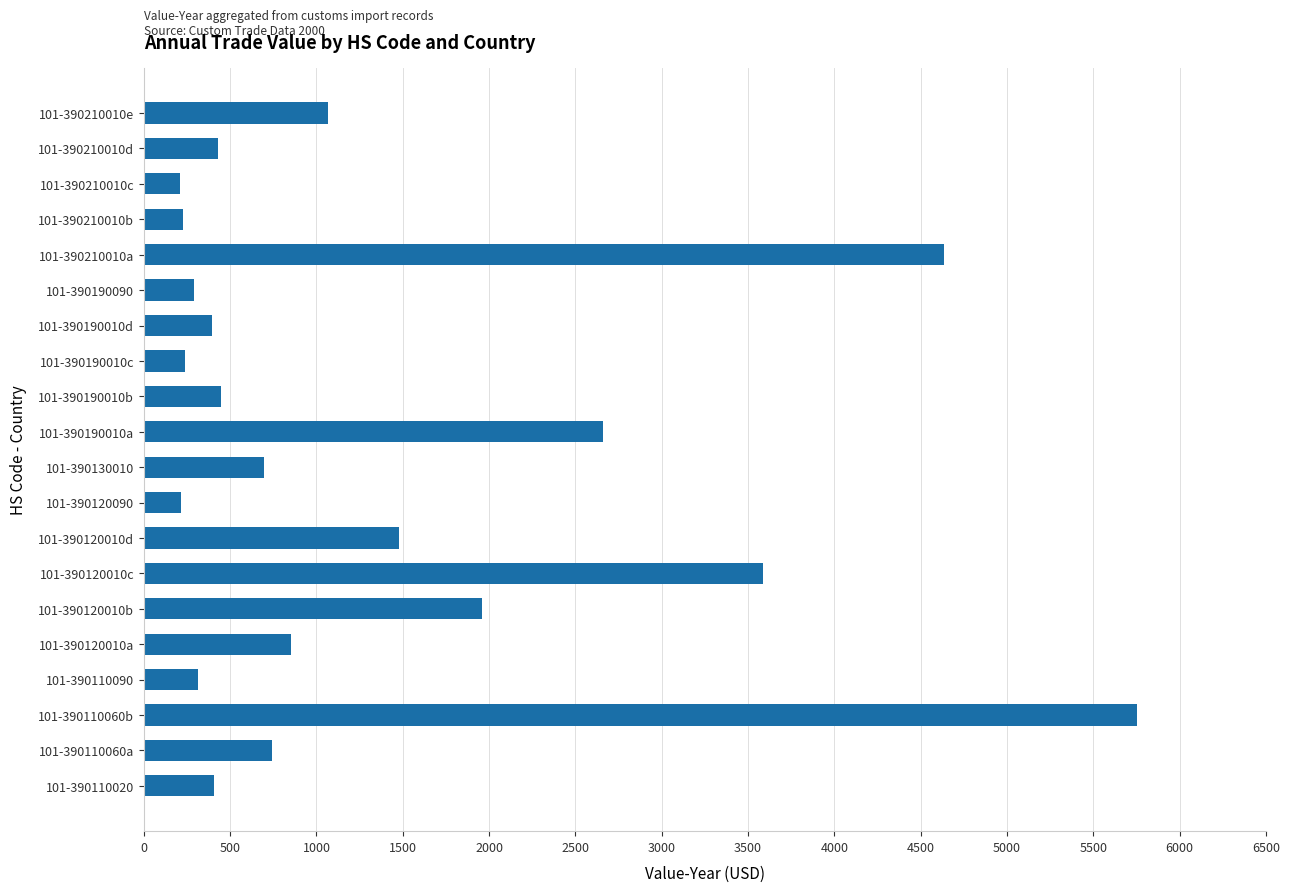

What is the maximum value shown in the chart?

5753